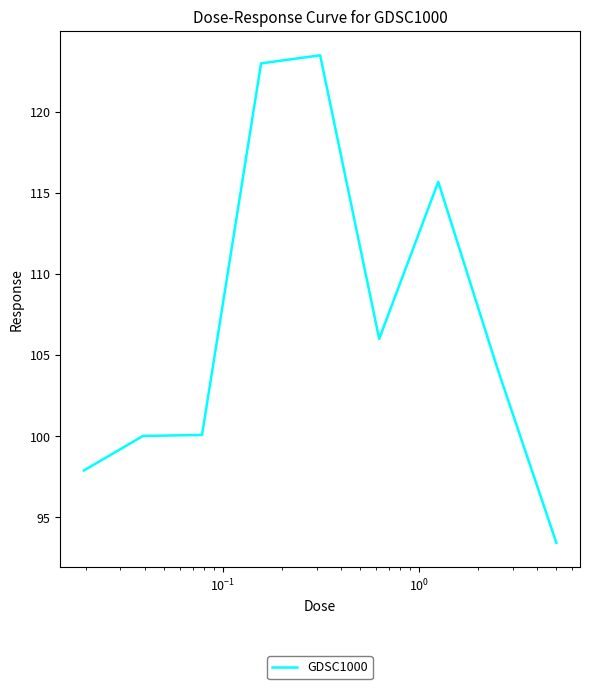

What is the average value?

107.1